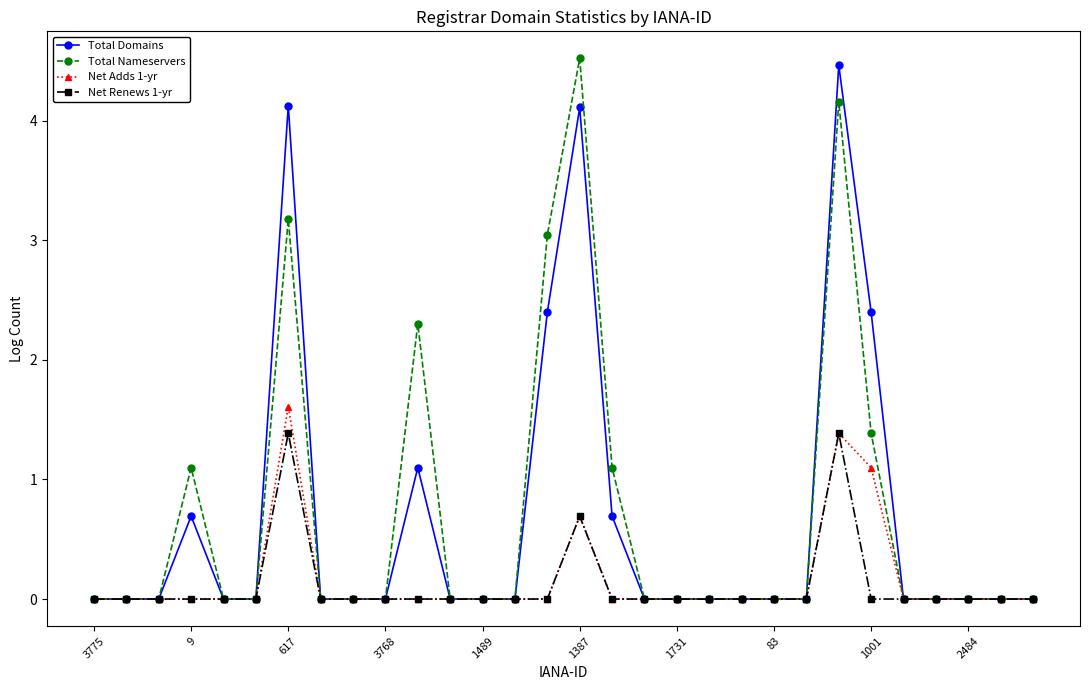

What is the value of the Net Adds 1-yr point at the 16th from the left?

0.7